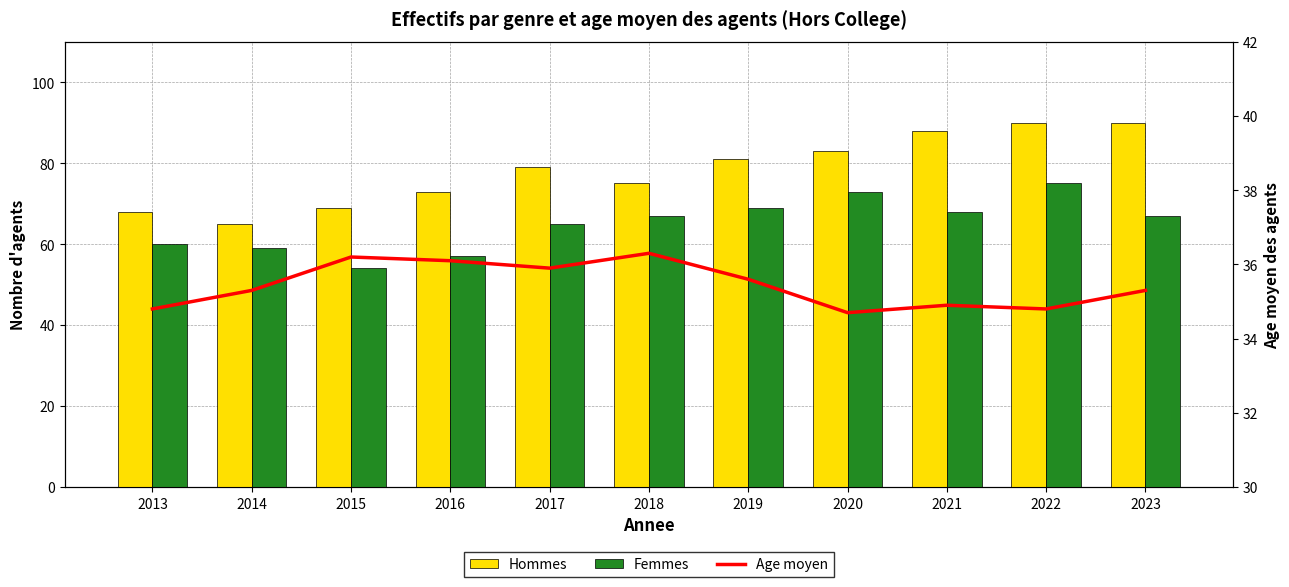

Which series has the largest range (max minus min)?

Hommes